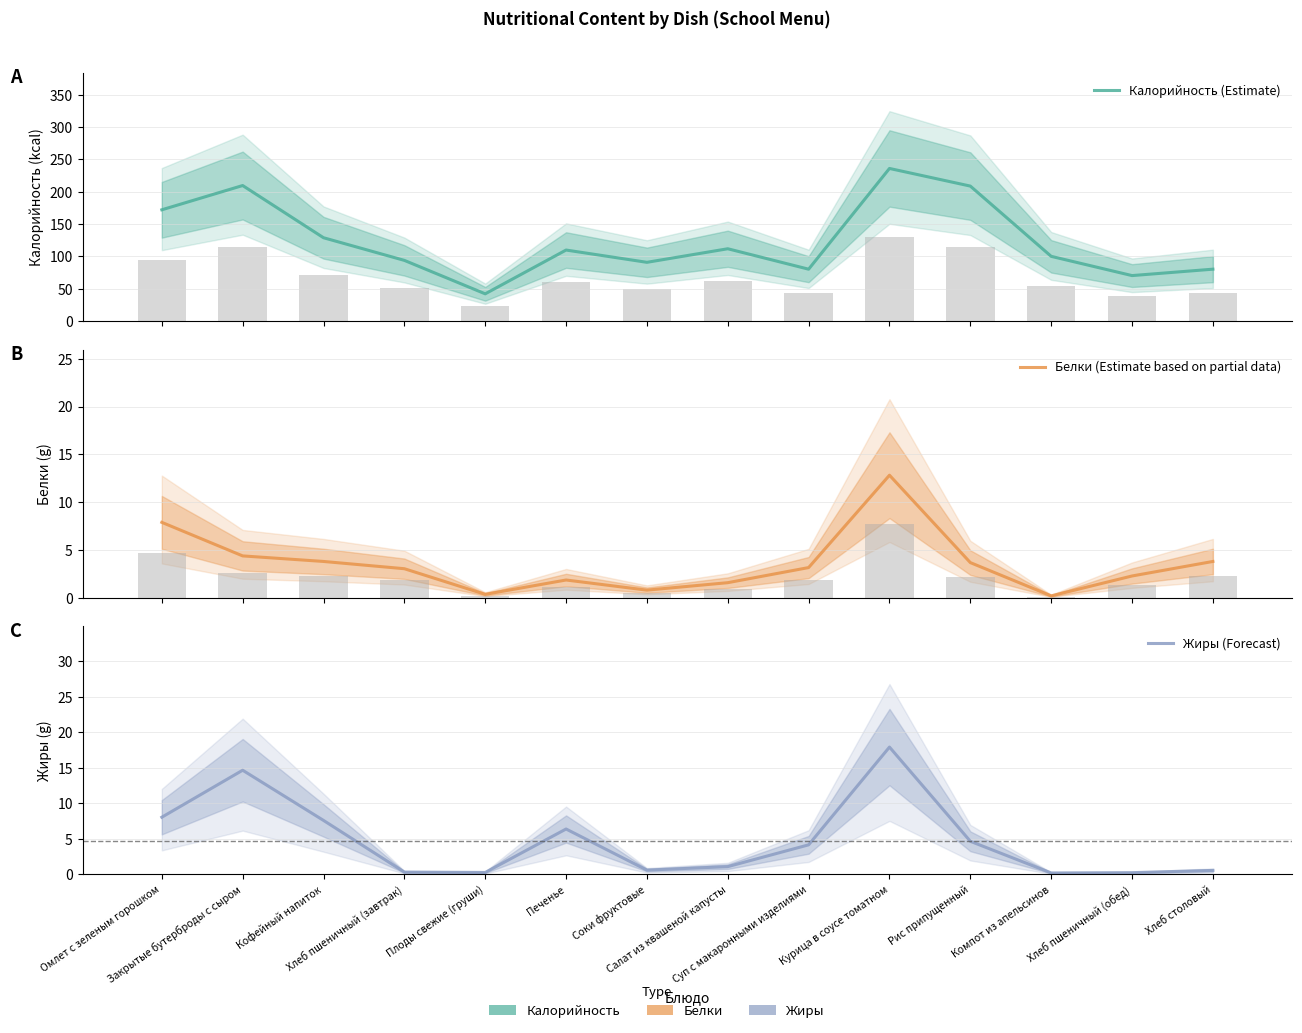

What is the greatest value displayed?

236.1